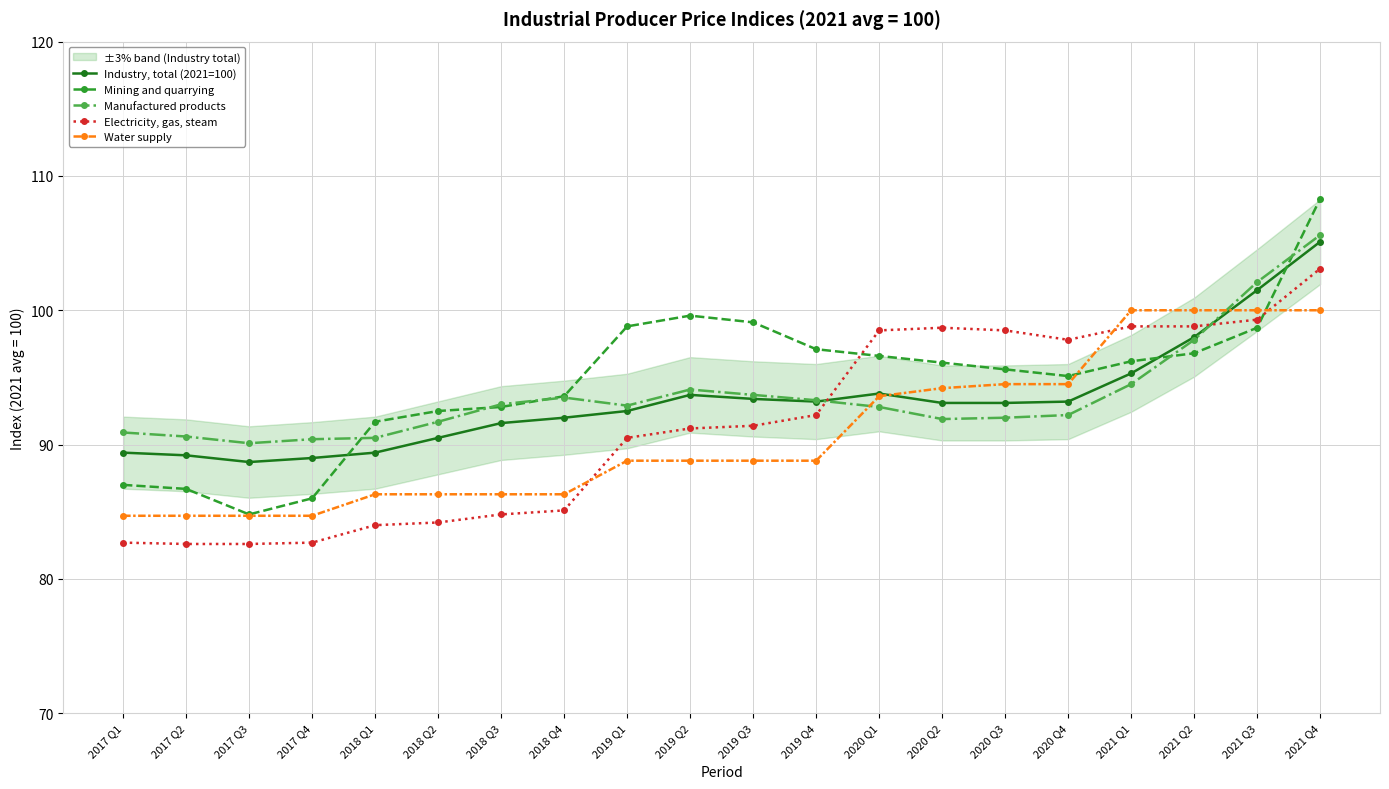

Which category has the highest value in the Water supply series?

2021 Q1